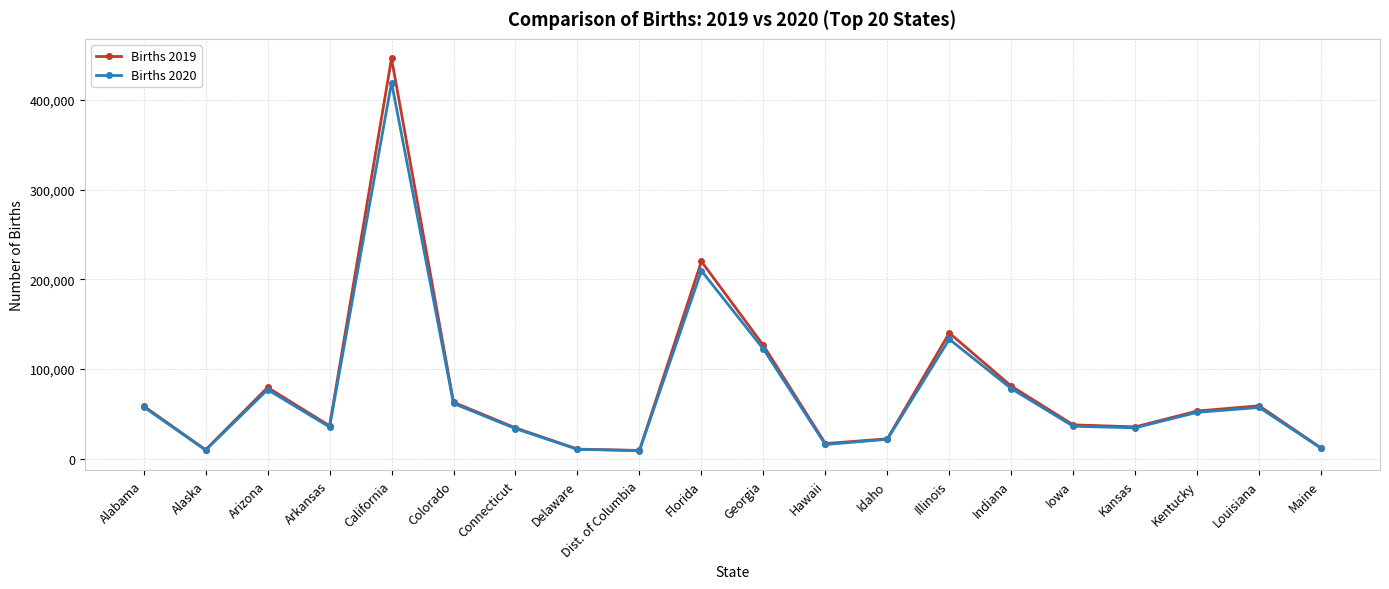

What is the value of the Births 2020 point at the 7th from the left?

33448